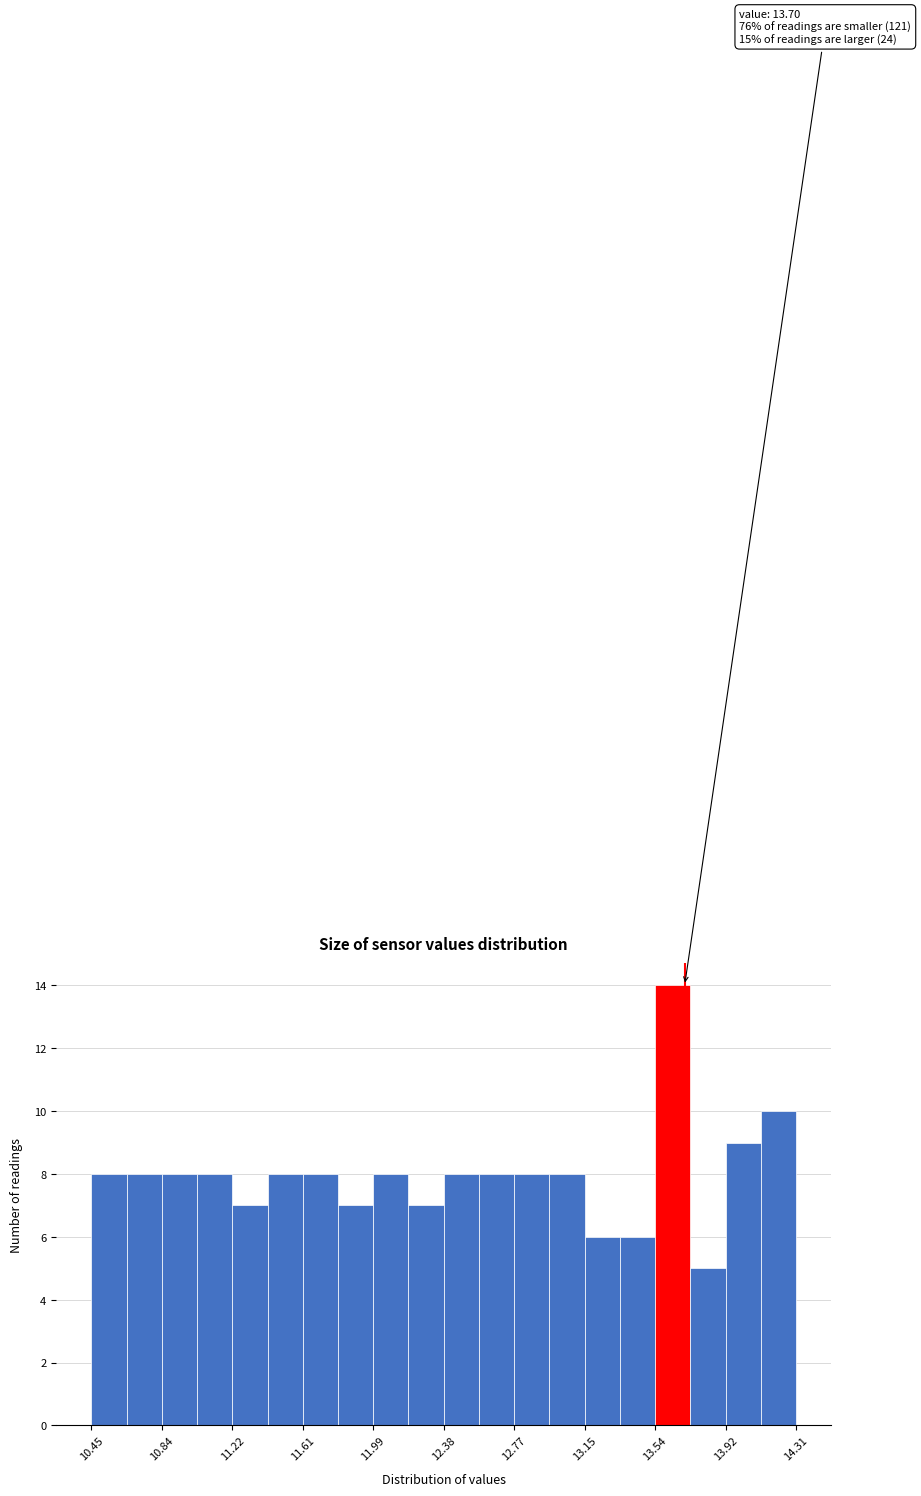

Around what value on the x-axis is the tallest bar? Give the approximate position of its centre, as read against the axis.

13.65